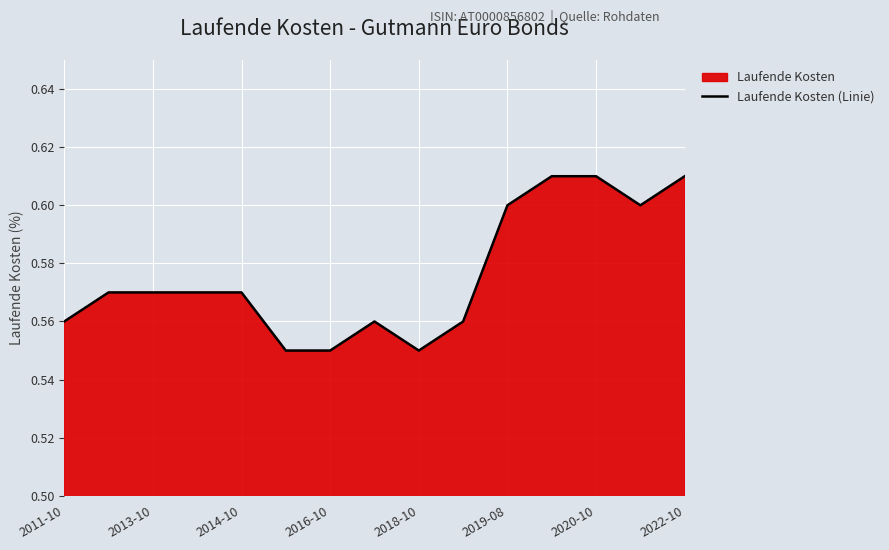

Reading left to right, extract all data points from this chart.

0.6	0.6	0.6	0.6	0.6	0.6	0.6	0.6	0.6	0.6	0.6	0.6	0.6	0.6	0.6